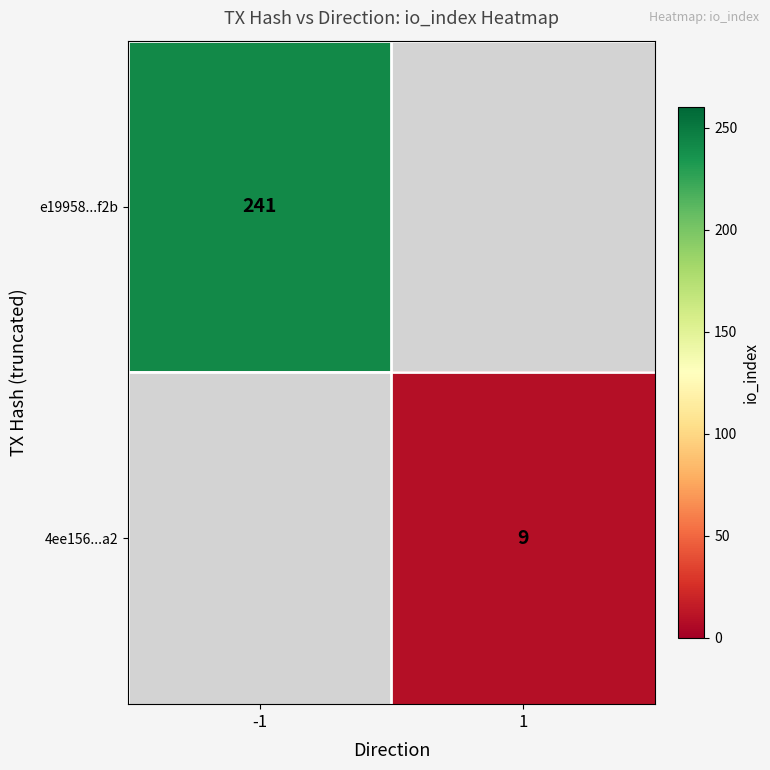

Is the value of 4ee156...a2 at 1 greater than the value of e19958...f2b at -1?

No